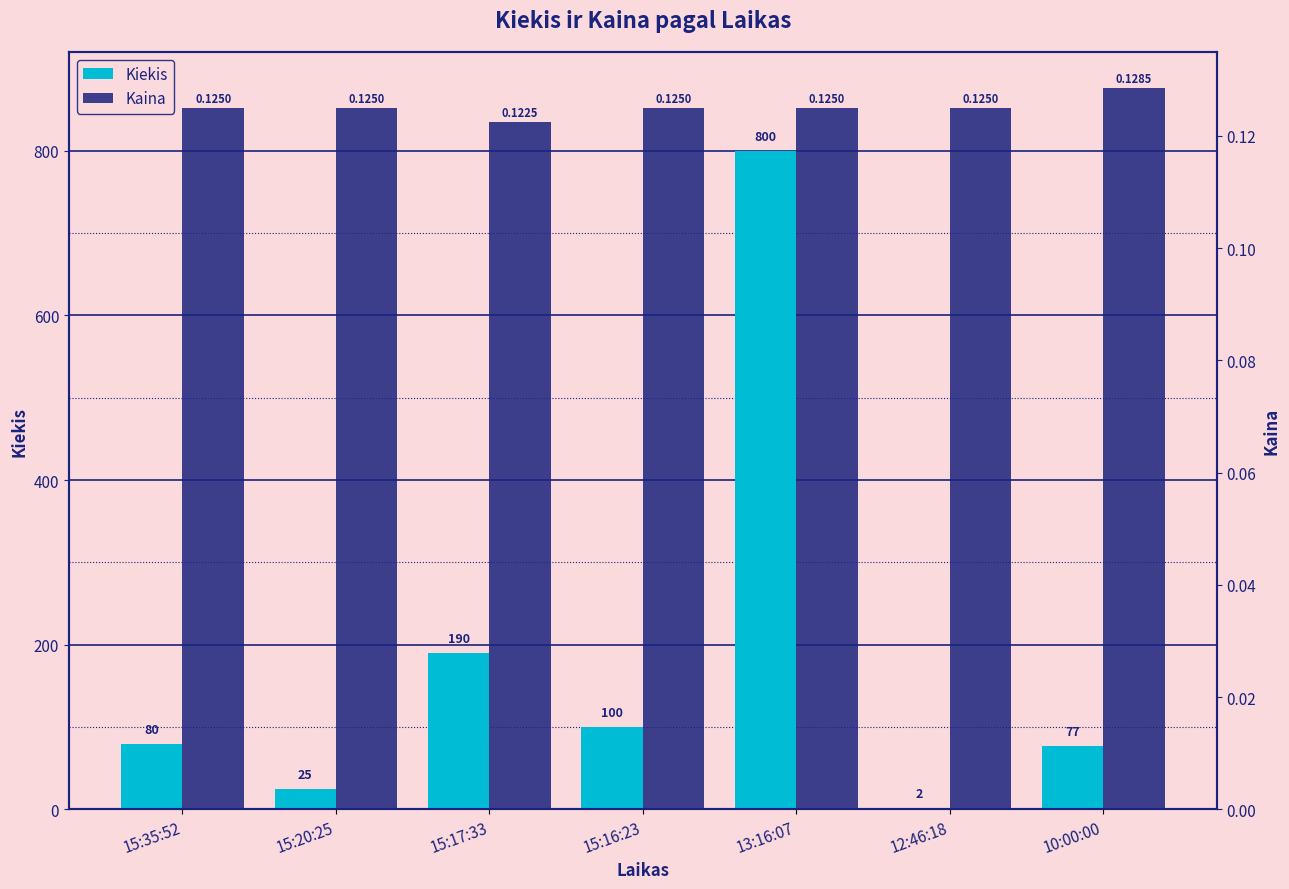

List the series in order of their peak value, highest first.

Kiekis, Kaina